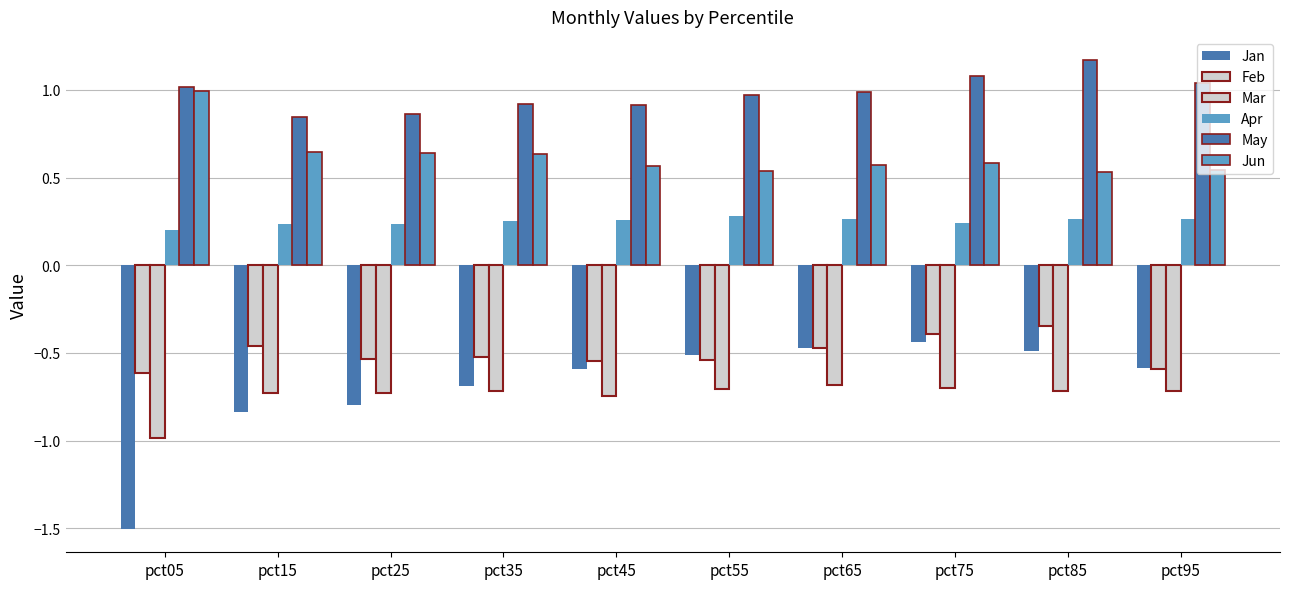

What is the lowest value of the Jan series?

-1.5